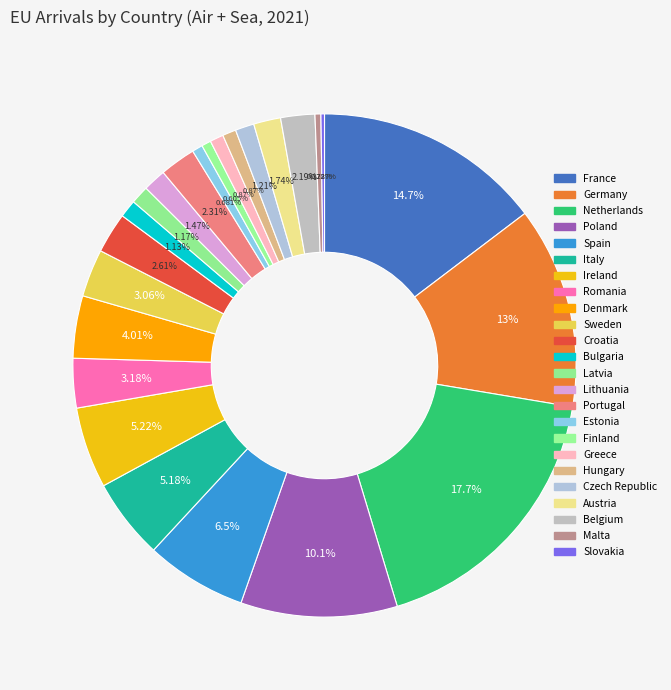

Count the number of slices in the pie.

24